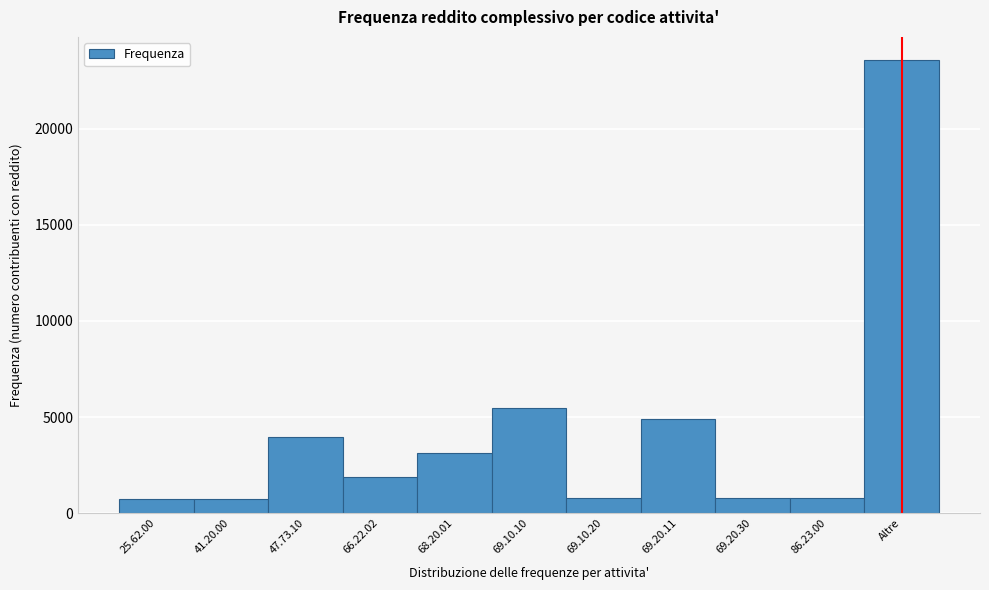

What is the label of the 1st bar from the left?

25.62.00